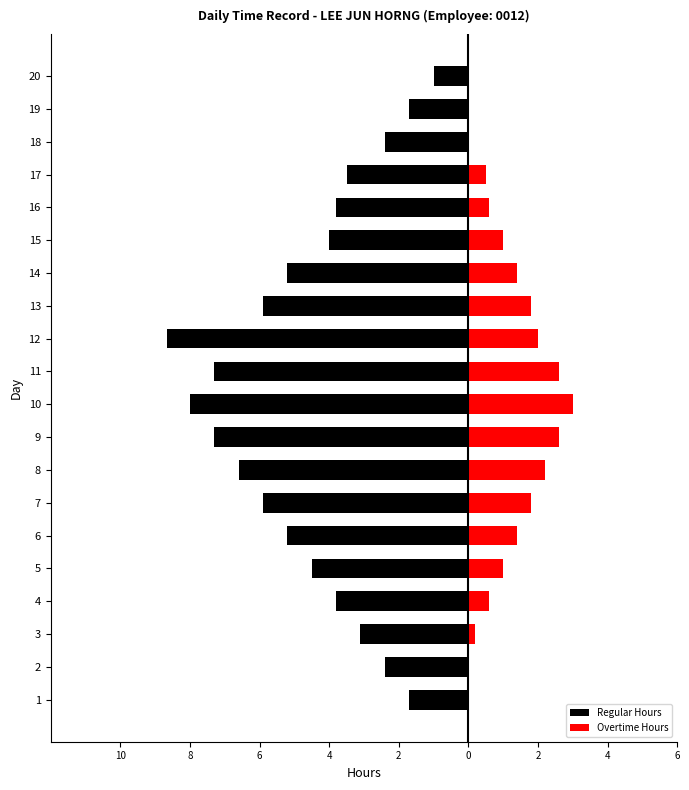

How many values in Overtime Hours are above zero?

15